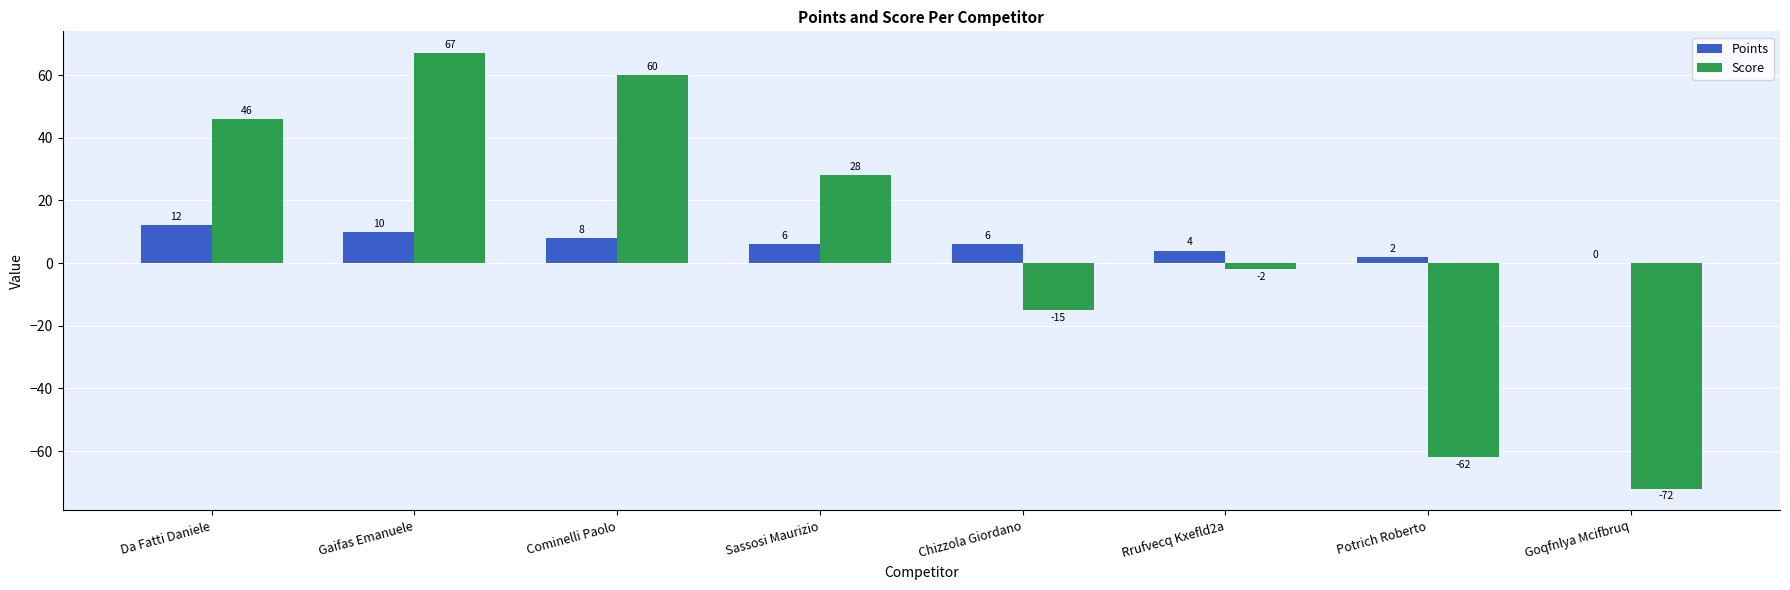

Is it true that Points equals 2 at Potrich Roberto?

True